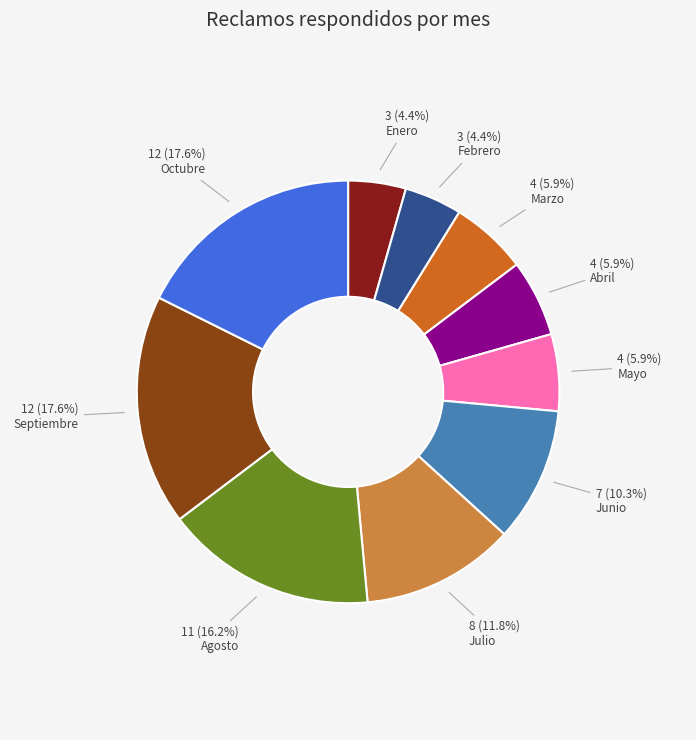

Is there a majority slice in this chart?

No